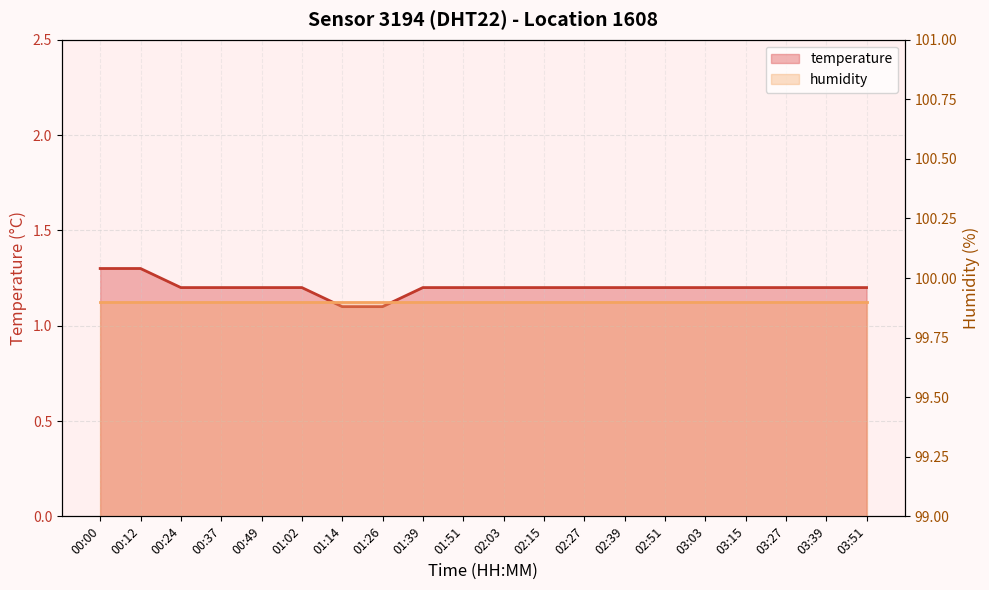

What is the average value?

1.2